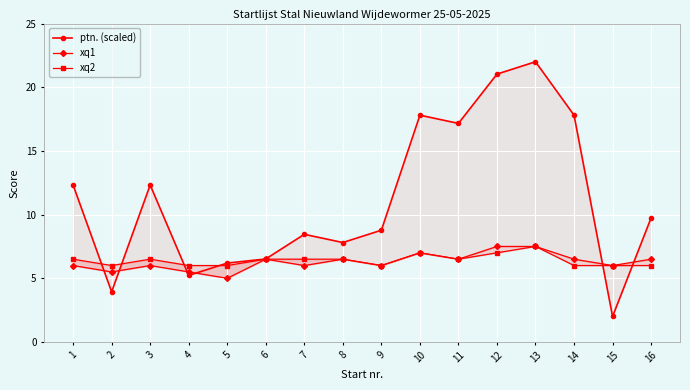

Reading right to left, extract all data points from this chart.

ptn. (scaled): 16=9.7	15=2.0	14=17.8	13=22.0	12=21.0	11=17.2	10=17.8	9=8.8	8=7.8	7=8.5	6=6.5	5=6.2	4=5.2	3=12.3	2=3.9	1=12.3
xq1: 16=6.5	15=6.0	14=6.5	13=7.5	12=7.5	11=6.5	10=7.0	9=6.0	8=6.5	7=6.0	6=6.5	5=5.0	4=5.5	3=6.0	2=5.5	1=6.0
xq2: 16=6.0	15=6.0	14=6.0	13=7.5	12=7.0	11=6.5	10=7.0	9=6.0	8=6.5	7=6.5	6=6.5	5=6.0	4=6.0	3=6.5	2=6.0	1=6.5